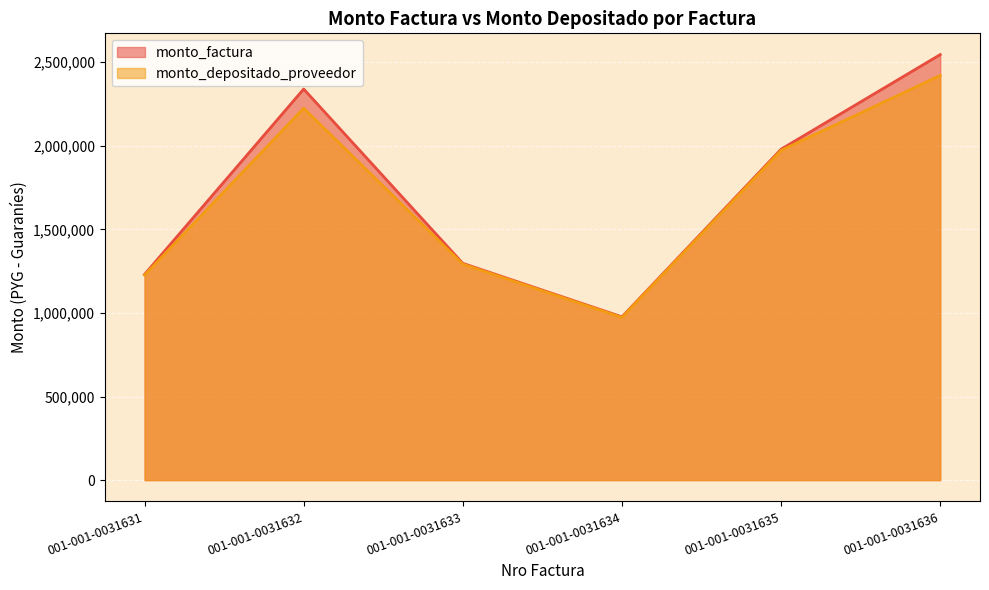

What are all the series names shown in the legend?

monto_factura, monto_depositado_proveedor